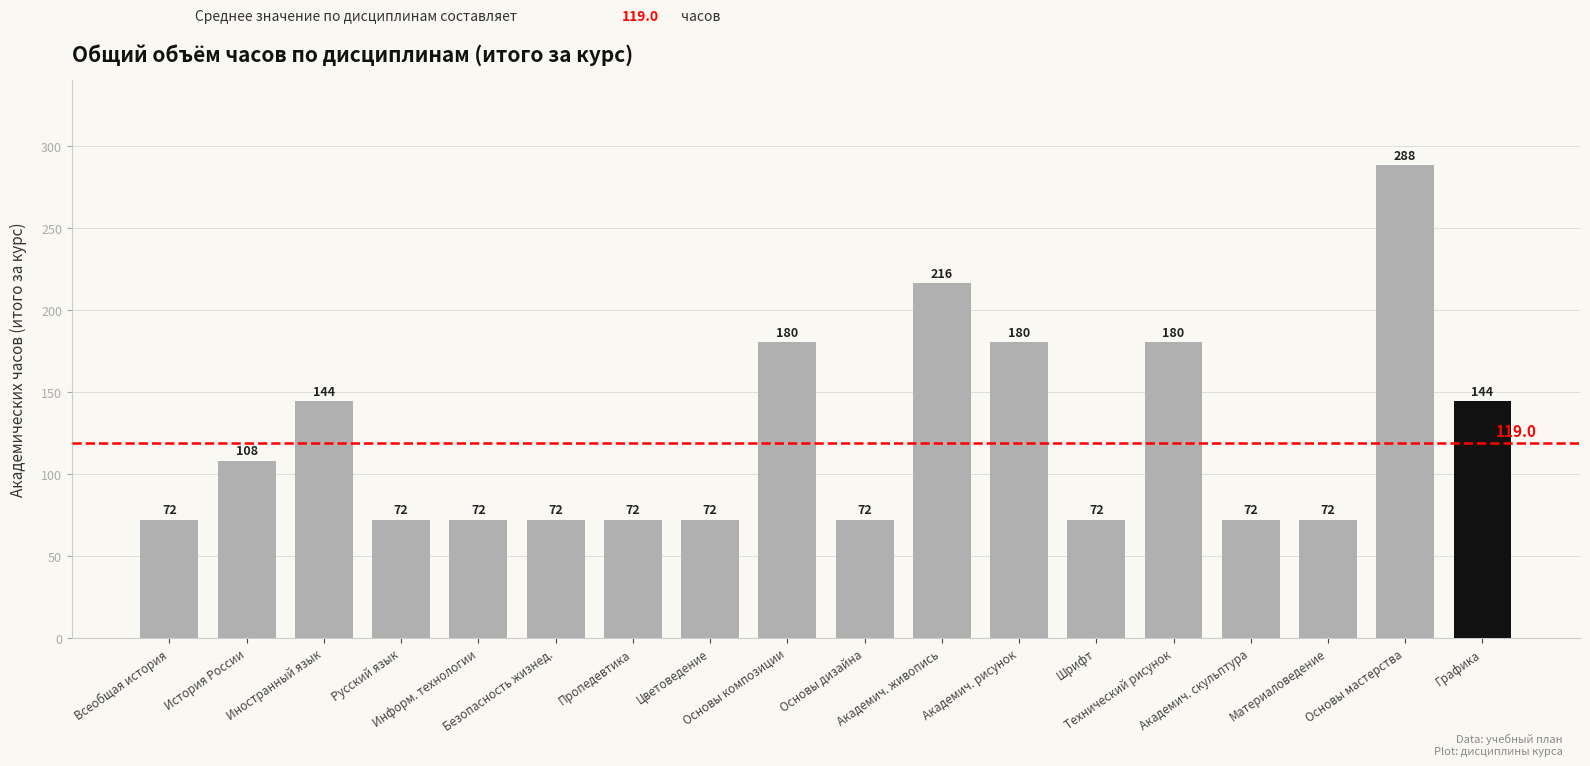

What is the approximate value at Информ. технологии, to the nearest 10?

70